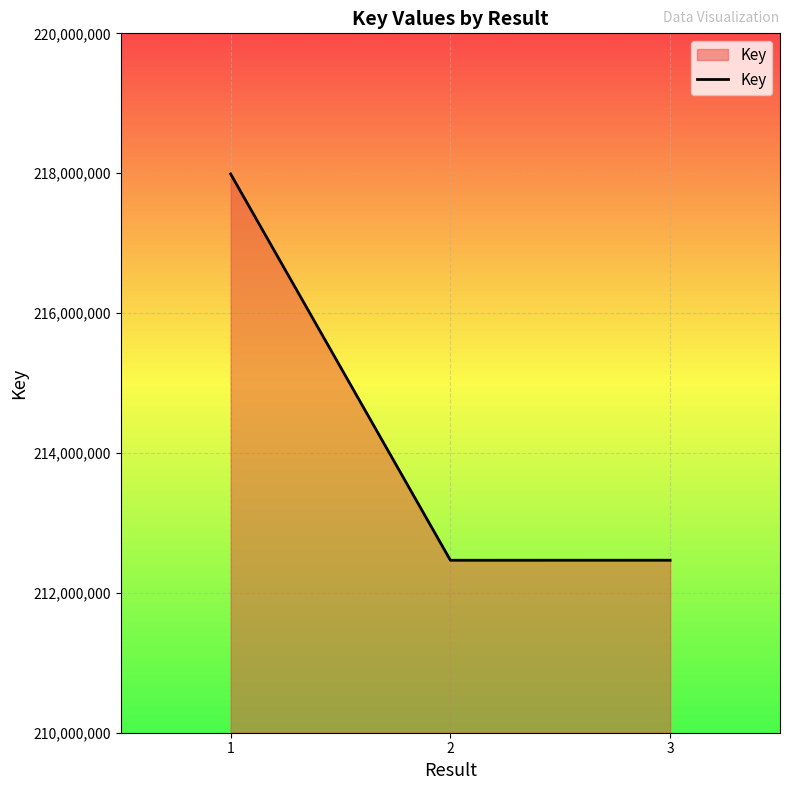

True or false: the data shows 212466244 at 3.

True